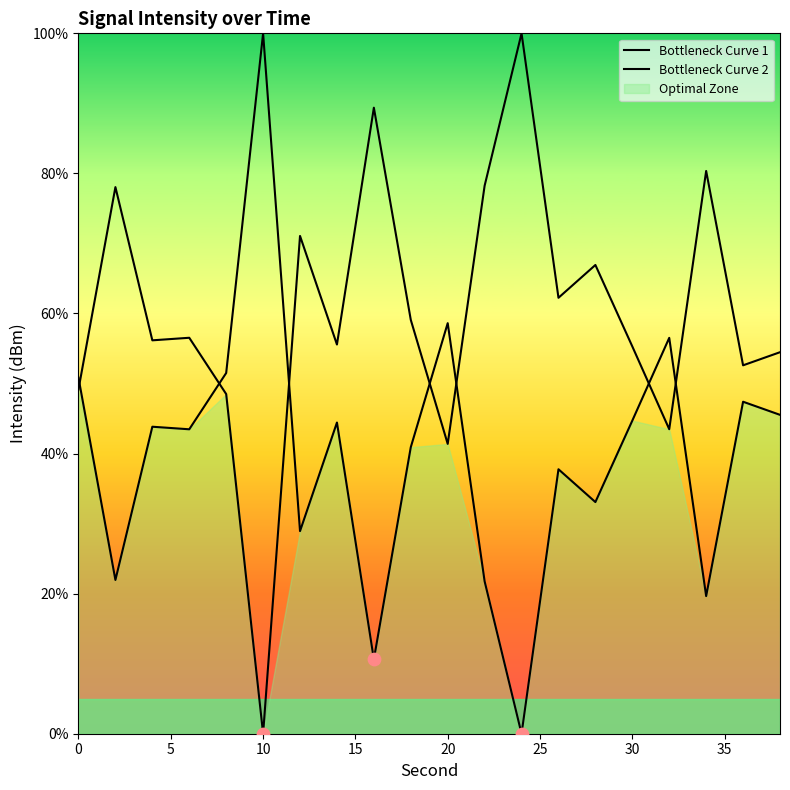

Which series has the widest spread of Y values?

Bottleneck Curve 1